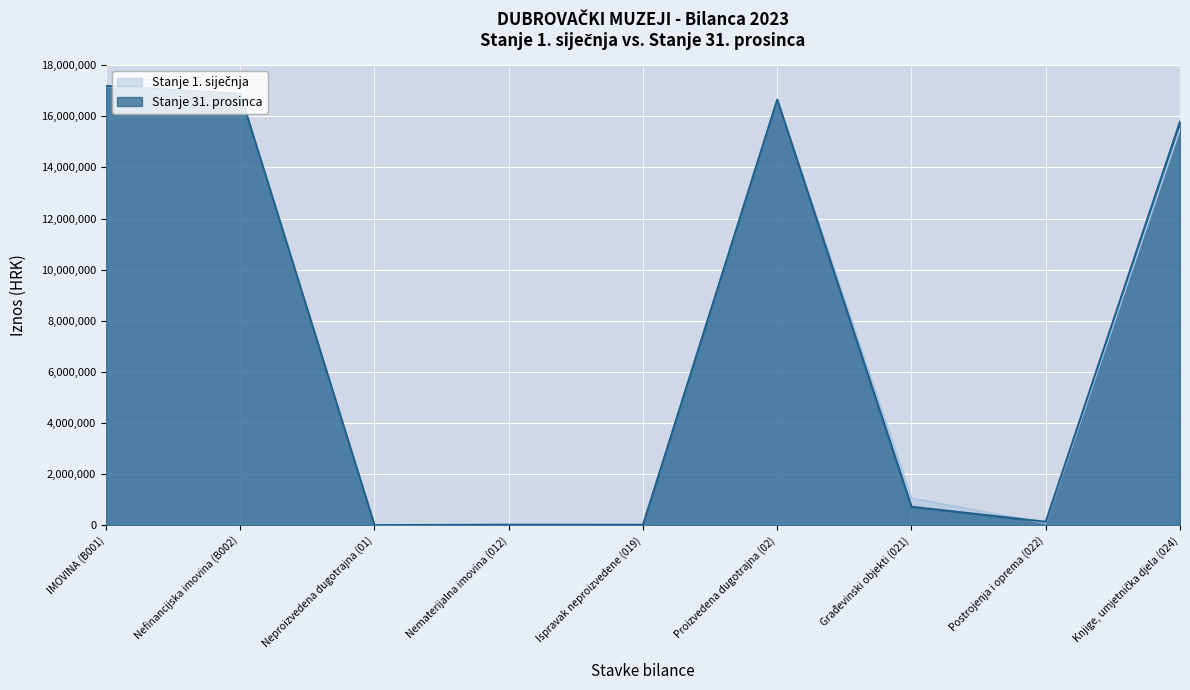

Where is Stanje 31. prosinca nearest to the value 8596314?

Knjige, umjetnička djela (024)